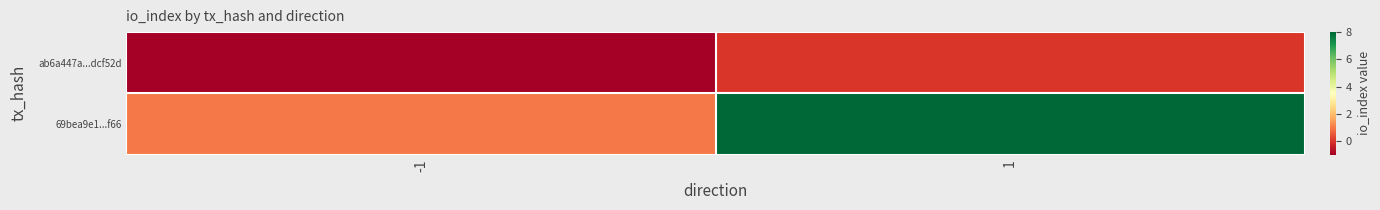

Which series changed the most between -1 and 1?

69bea9e1...f66